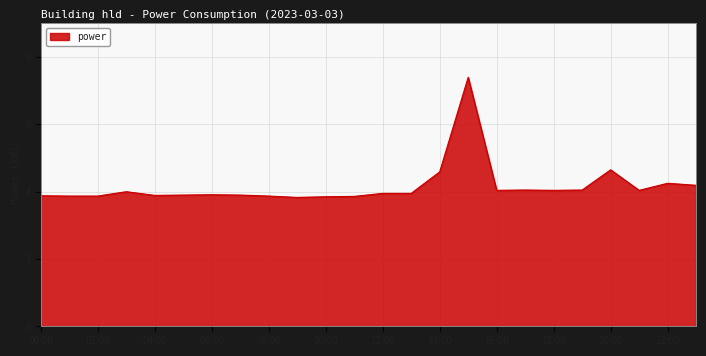

What is the difference between the maximum and minimum values?

3.6